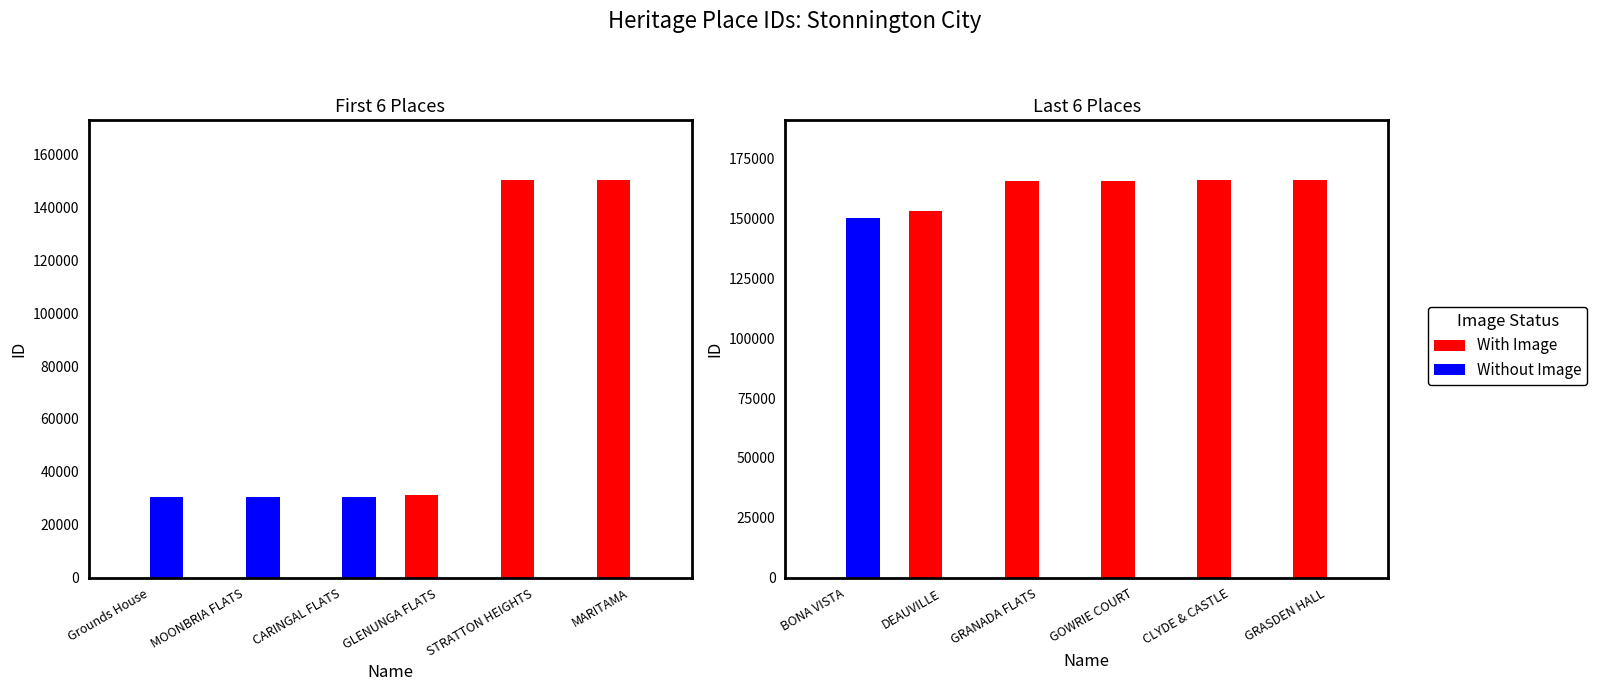

Which series has the largest total across all categories?

With Image